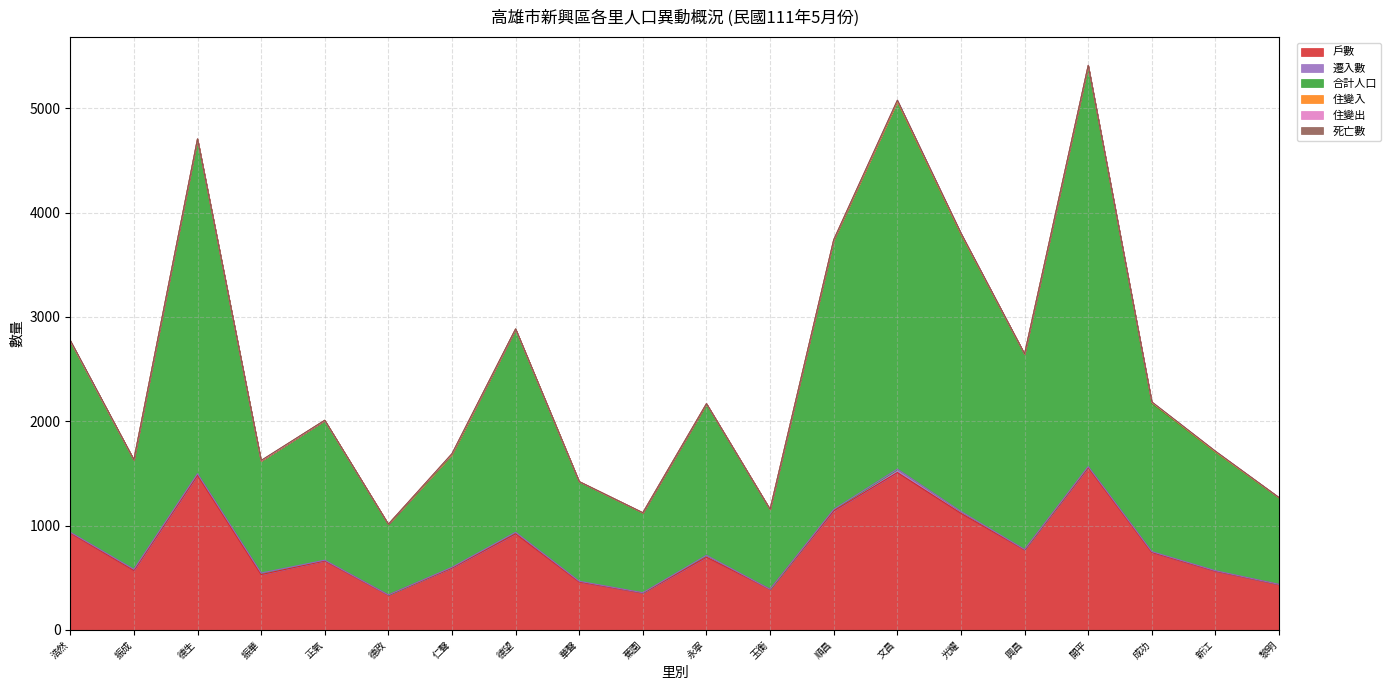

What position from the right is 蕉園?

11